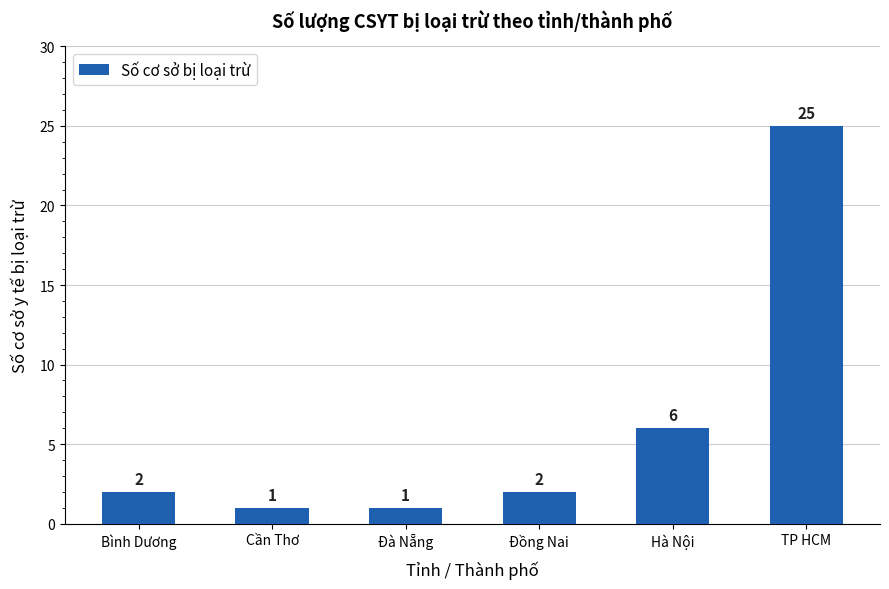

What is the label of the 4th bar from the left?

Đồng Nai